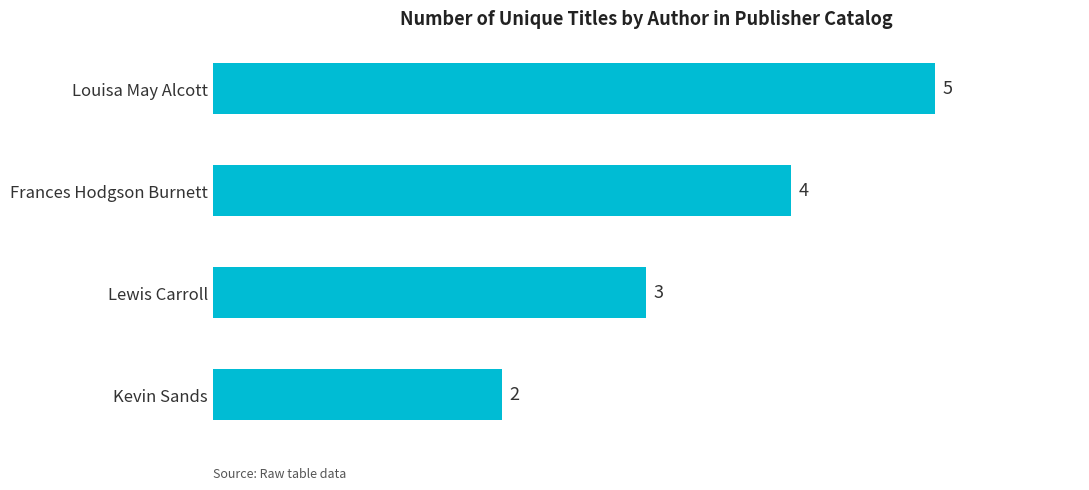

What is the greatest value displayed?

5